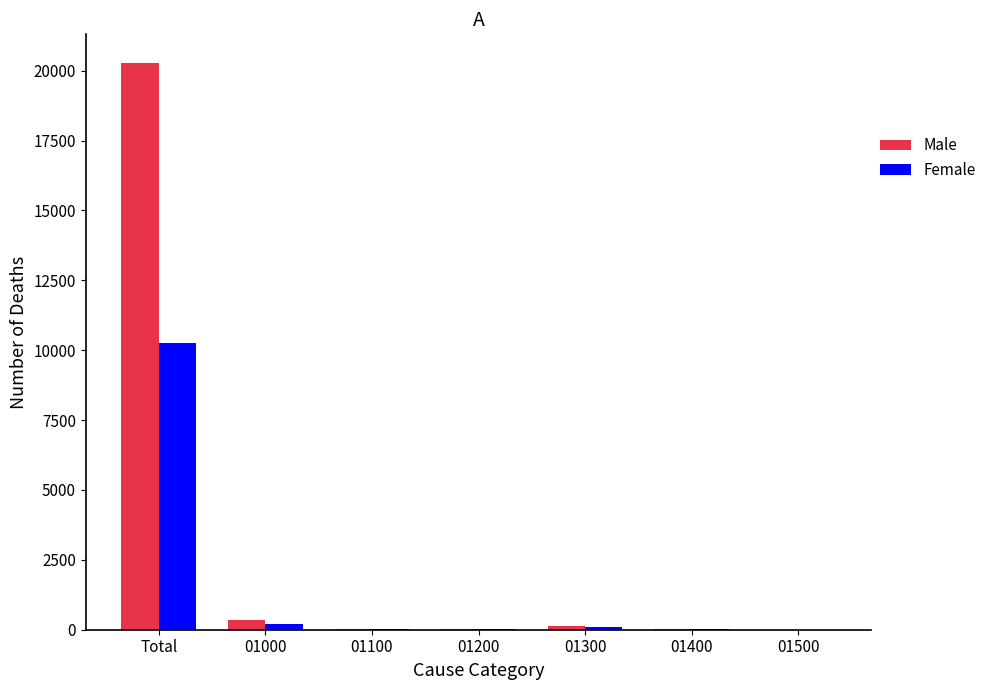

What is the sum of the Female values at Total and 01500?

10266